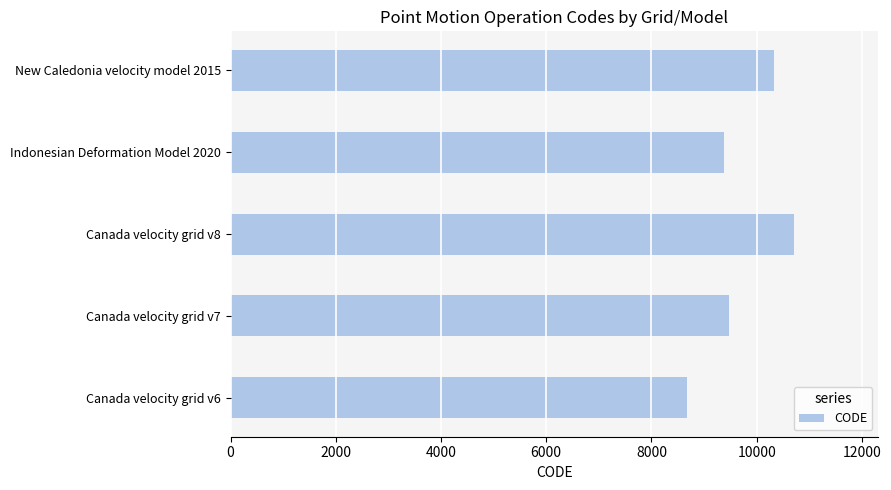

Are the bars grouped side by side (vs. stacked)?

No